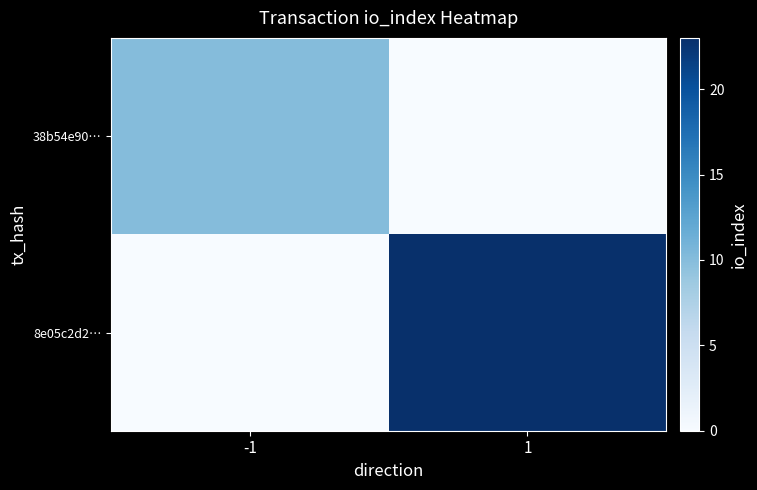

What is the spread (max minus min) of values at -1?

10